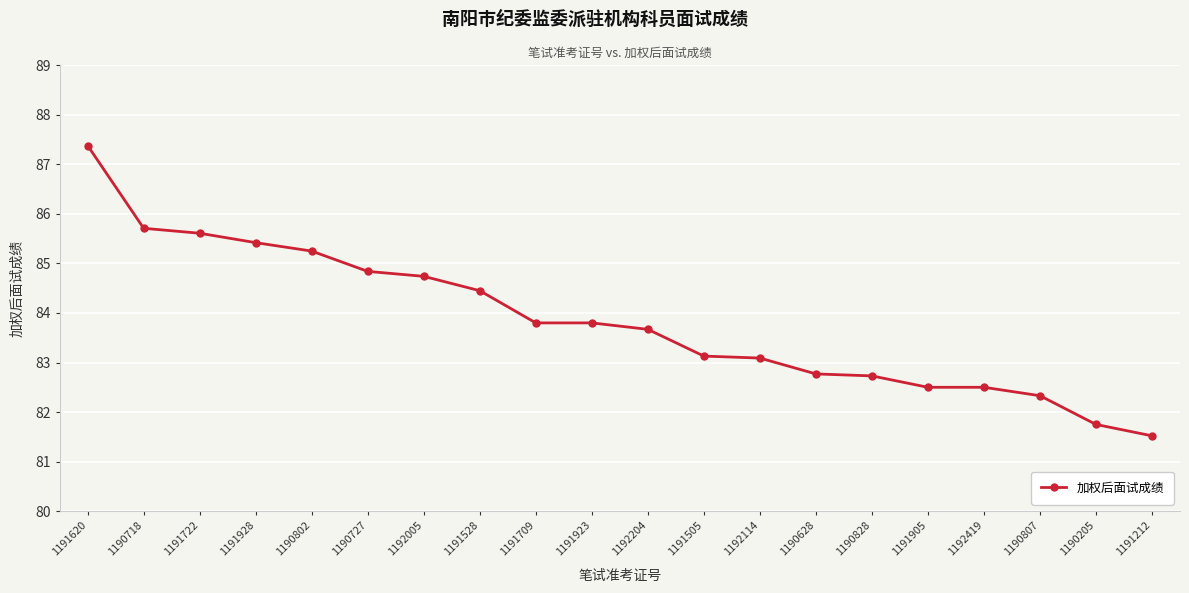

The chart shows a value of 138.6 at 1191620. True or false?

False